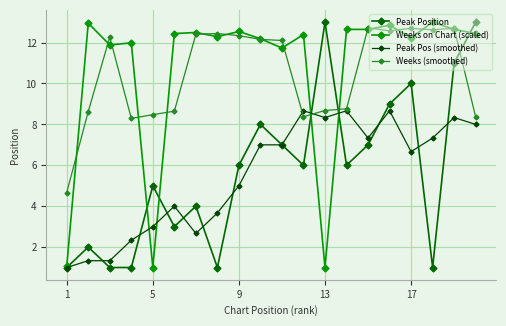

At how many categories does at least one series exceed 3?

20